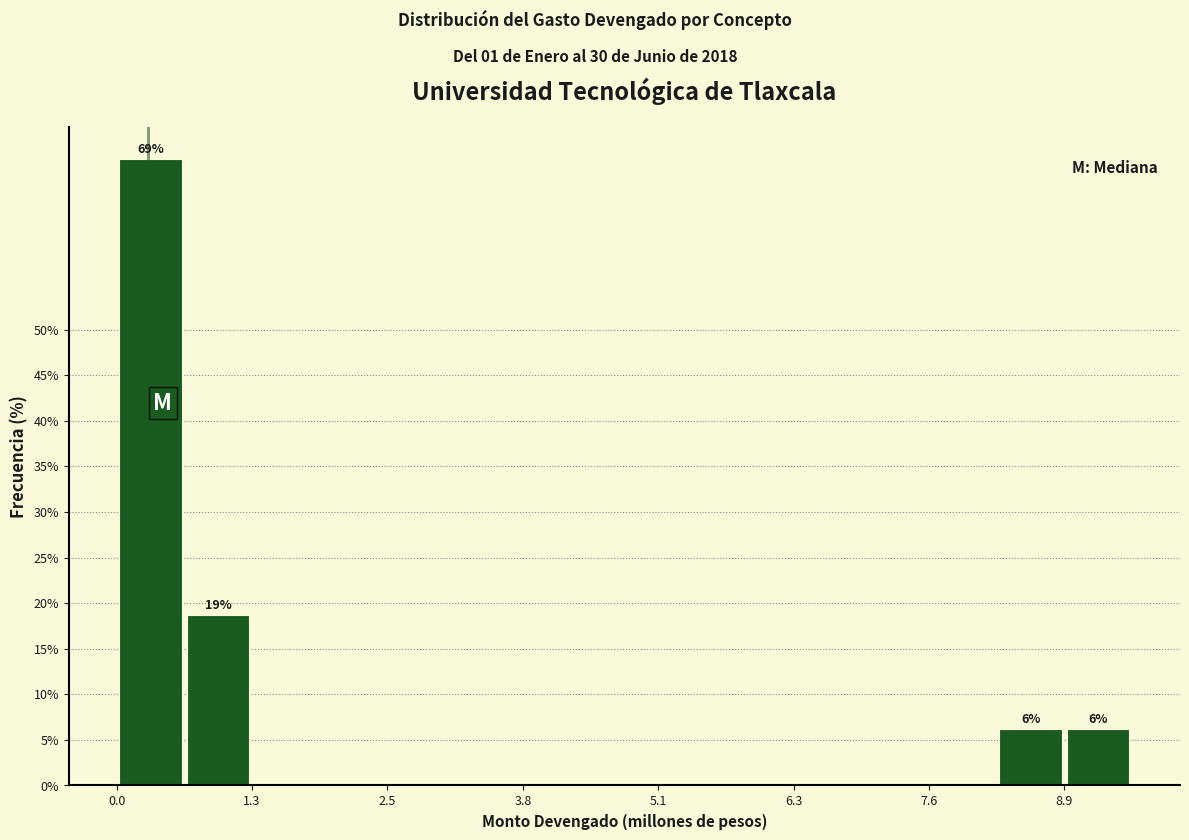

Read against the x-axis, roughly where is the centre of the tallest bar?

0.4